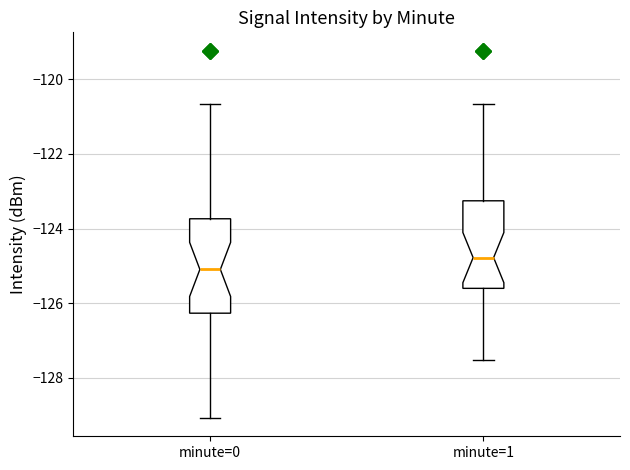

Where is the lower edge of the box for minute=1 on the y-axis? The values are not printed on the chart, so give them approximately, as read against the axis.

-125.6